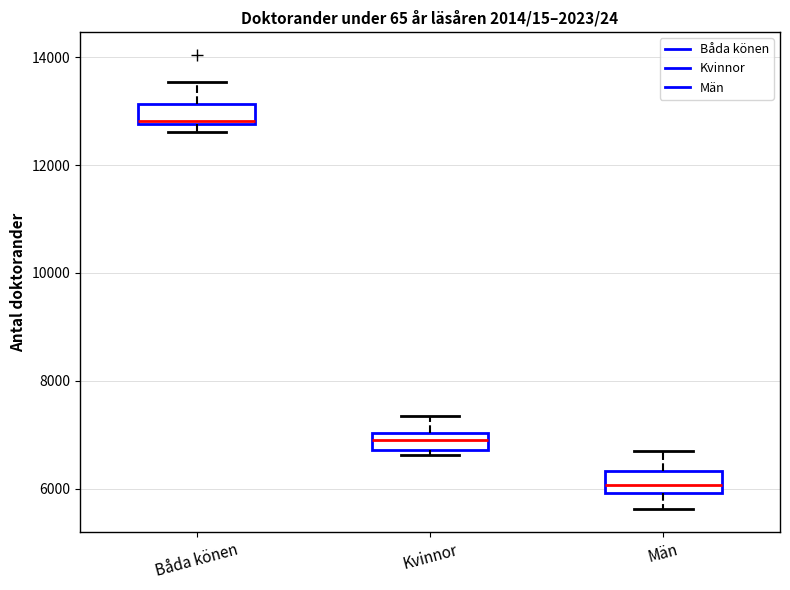

Reading left to right, read every box against the y-axis: the position of its median line, the range the box covers, and the ends of its whiskers. The values are not printed on the chart, so give them approximately, as read against the axis.

Båda könen: median 12800, box 12800 to 13200, whiskers 12600 to 13600
Kvinnor: median 6800 (inside the box), box 6800 to 7000, whiskers 6600 to 7400
Män: median 6000 (inside the box), box 6000 to 6400, whiskers 5600 to 6600